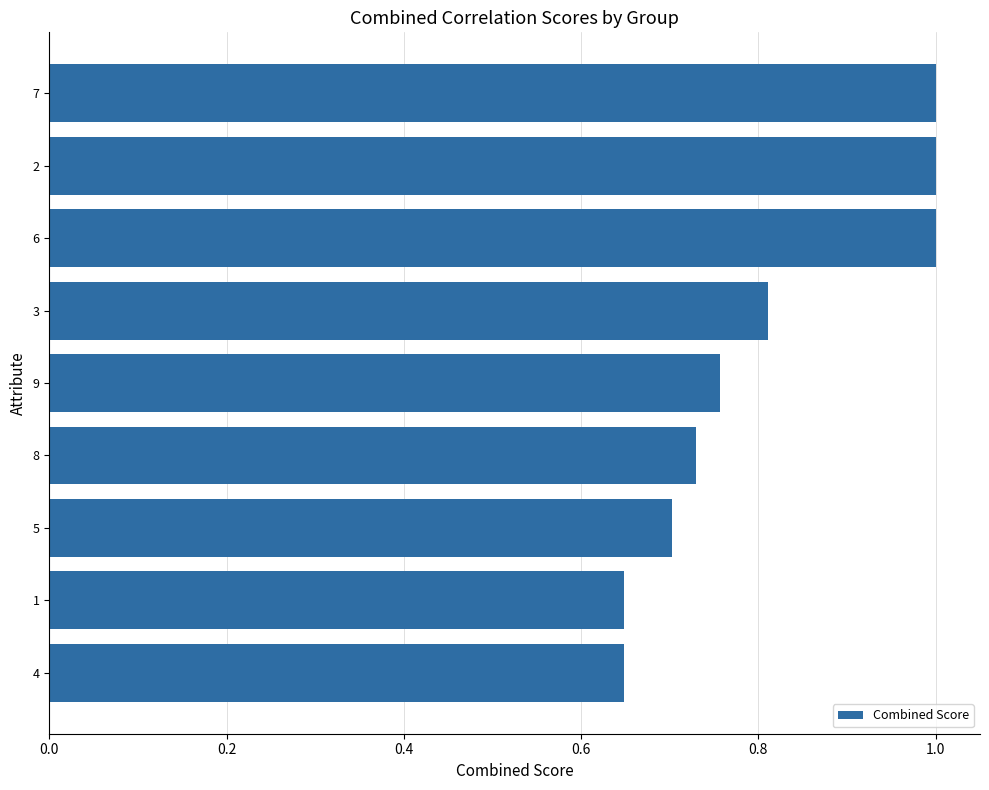

Is it true that the value at 6 is 0.3?

False